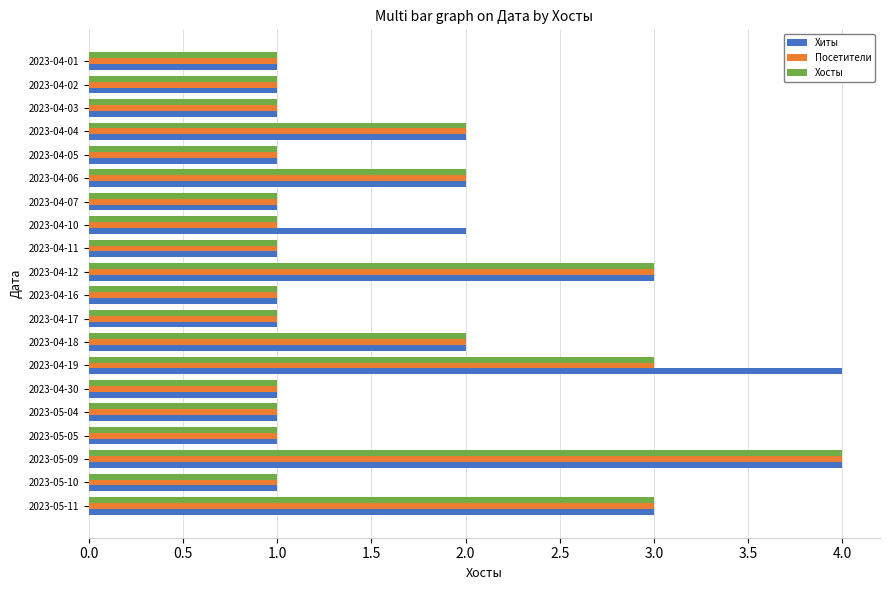

Is the value of Хосты at 2023-04-07 greater than the value of Посетители at 2023-04-06?

No